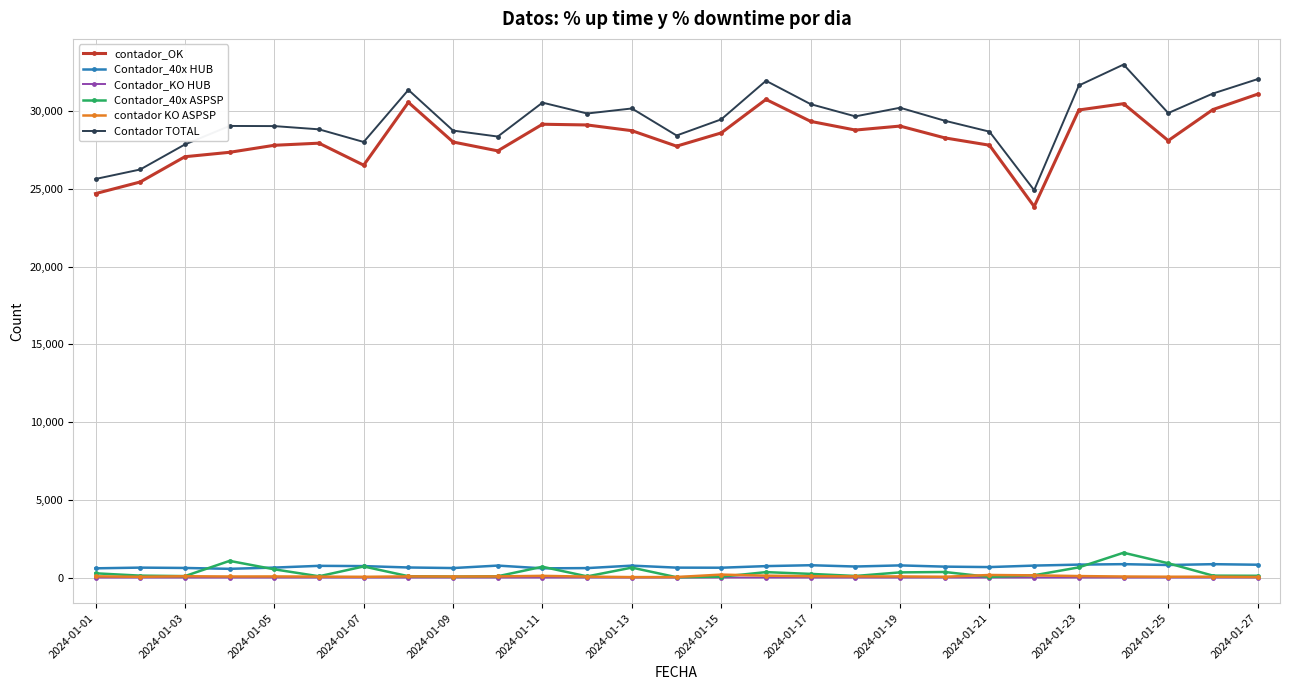

What is the maximum value shown in the chart?

33011